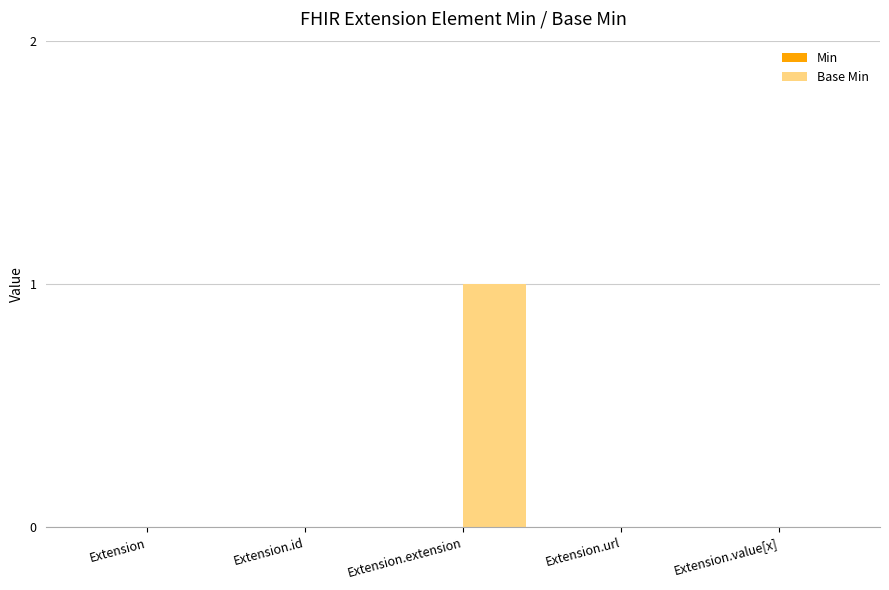

True or false: the data shows 1 at Extension.extension.

True